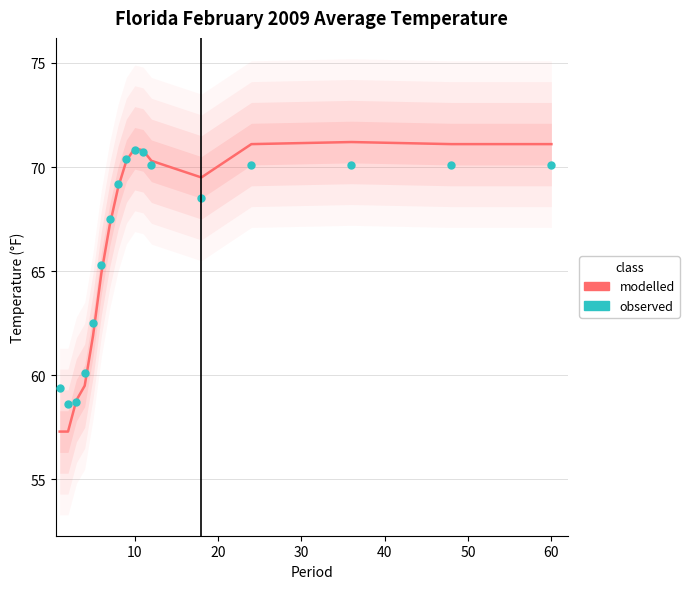

What are all the series names shown in the legend?

modelled, observed